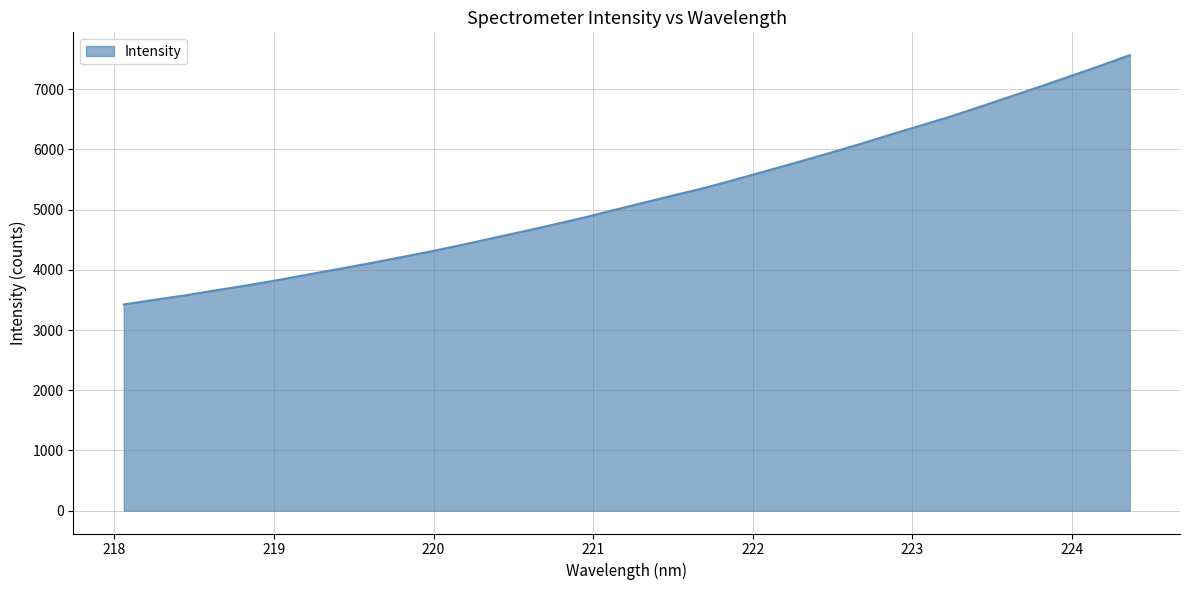

What is the maximum value shown in the chart?

7565.3